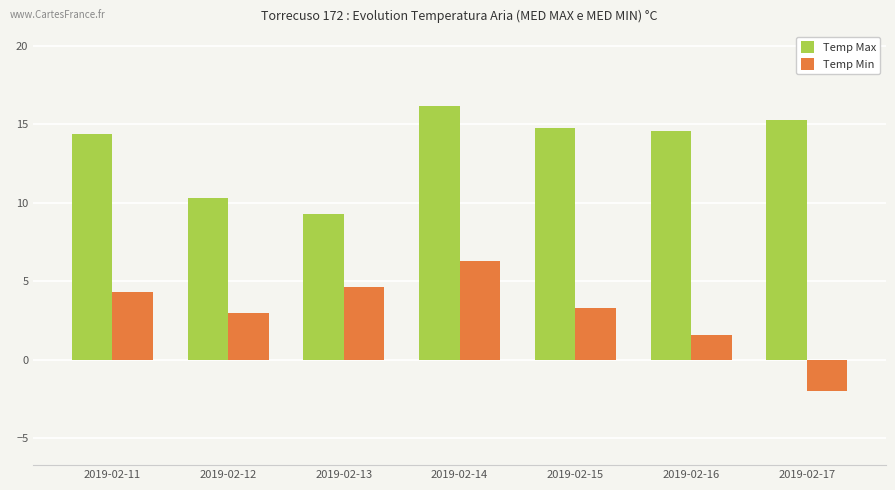

What is the average value of the Temp Max series?

13.6